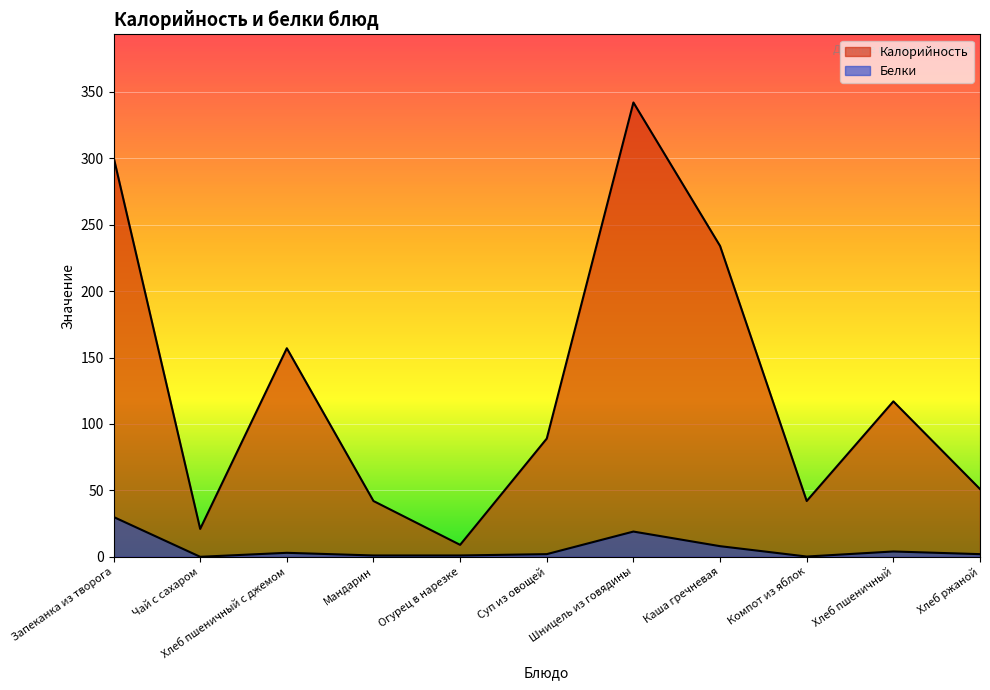

How many lines are shown in the chart?

2